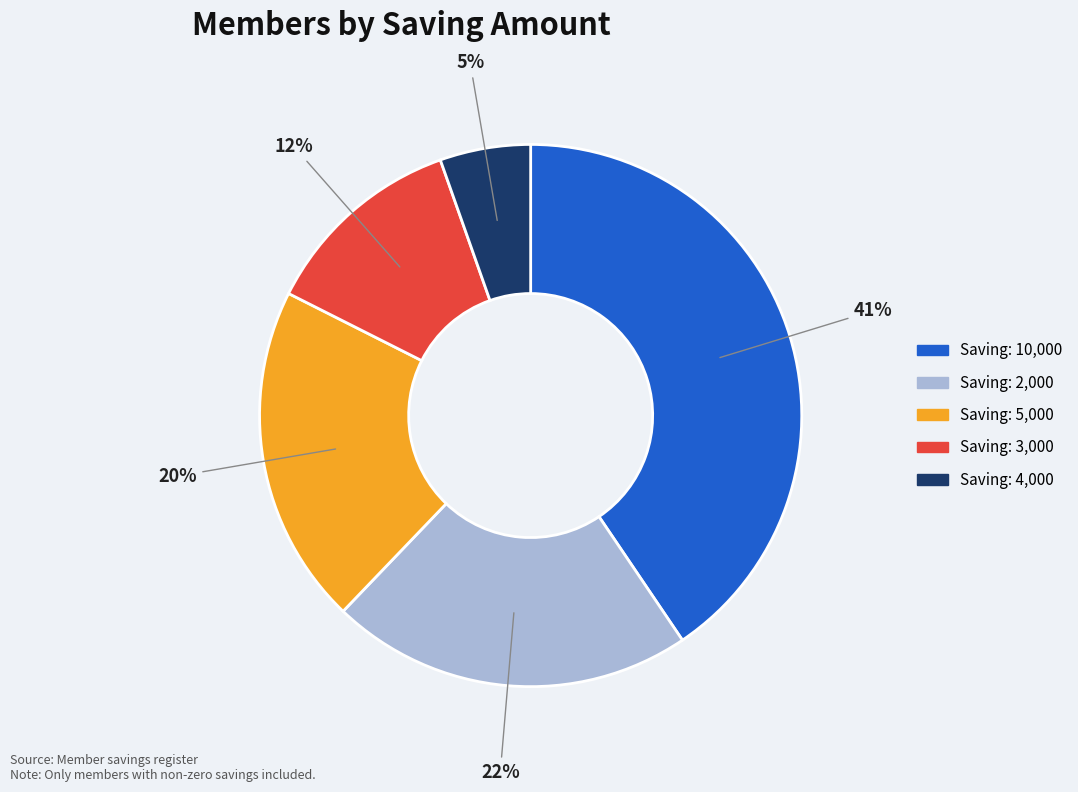

To the nearest percent, what is the average slice percentage?

20%